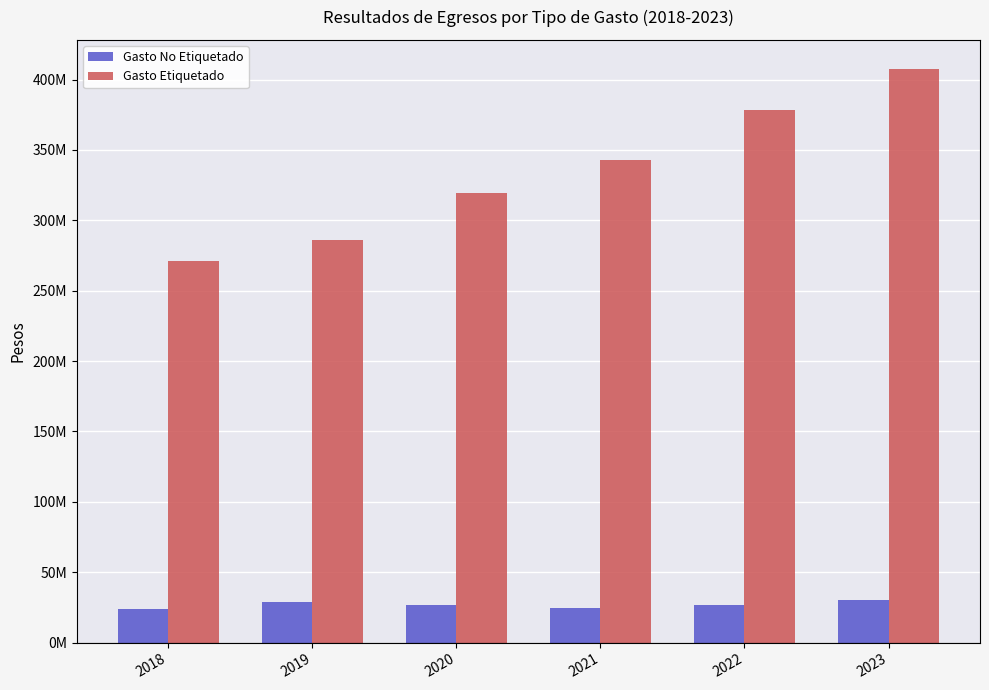

Which series changed the most between 2019 and 2023?

Gasto Etiquetado